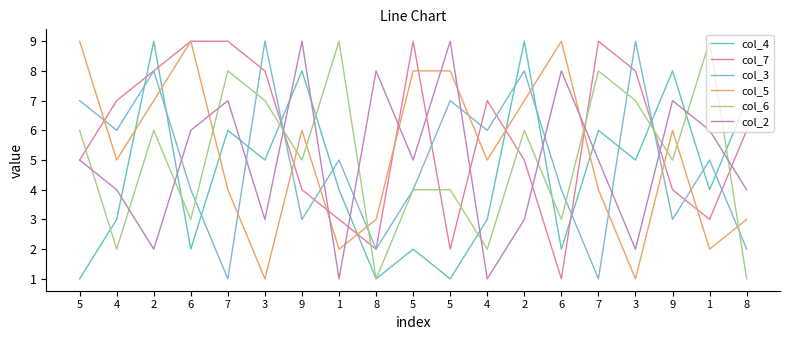

What is the average value of the col_3 series?

5